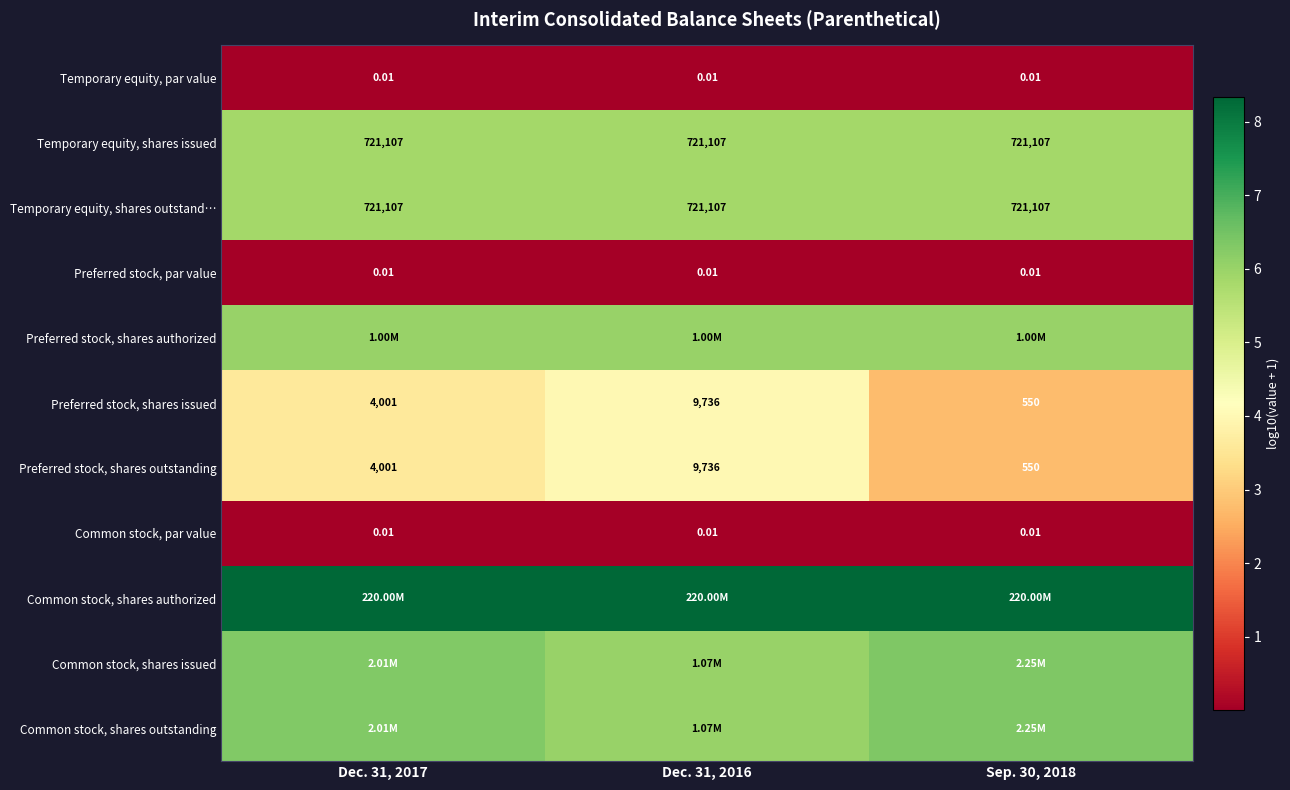

Is the value of Preferred stock, shares outstanding at Sep. 30, 2018 greater than the value of Temporary equity, shares issued at Sep. 30, 2018?

No